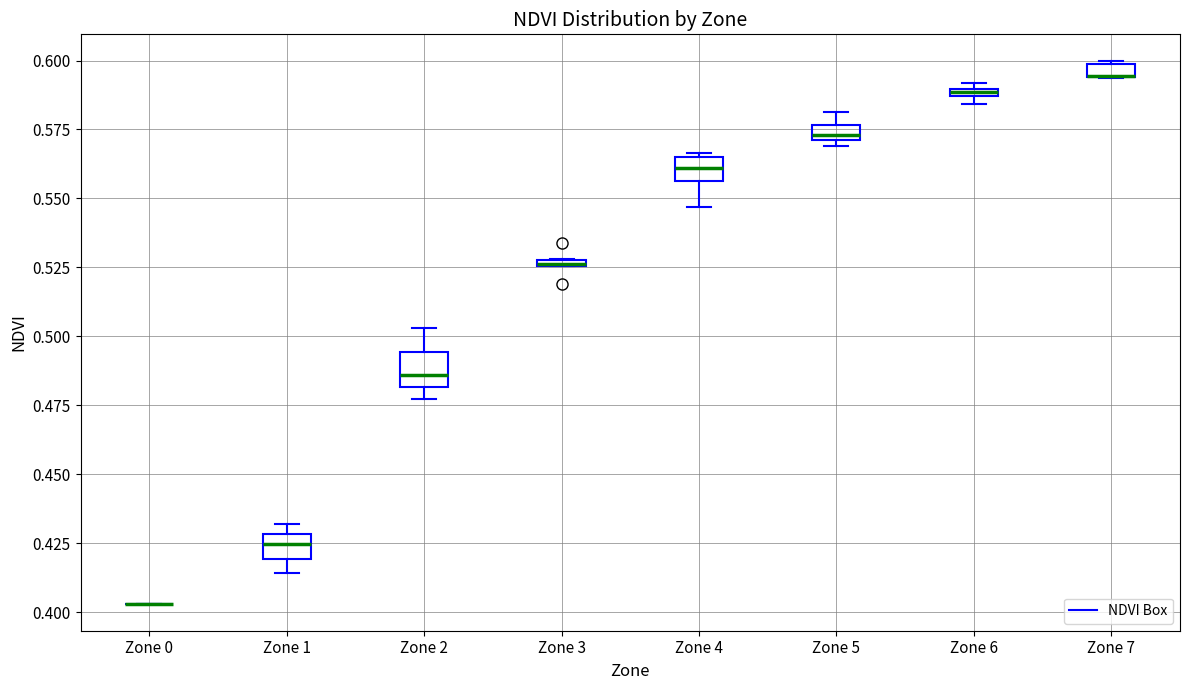

Where does the median line of the box for Zone 4 sit on the y-axis? The values are not printed on the chart, so give them approximately, as read against the axis.

0.560